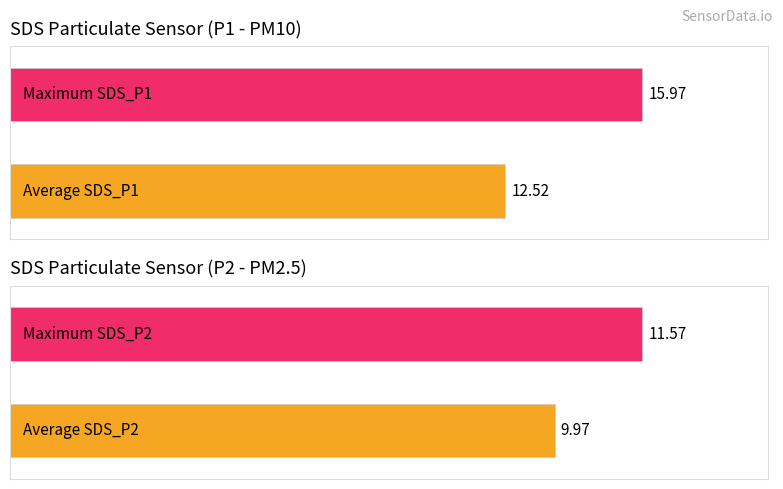

The value of Average utilization at SDS_P2_avg is 17.5. True or false?

False